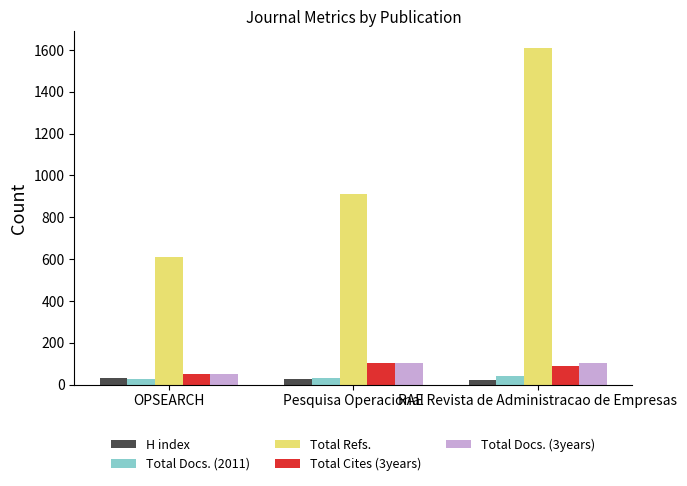

At which label is Total Cites (3years) closest to 75?

RAE Revista de Administracao de Empresas